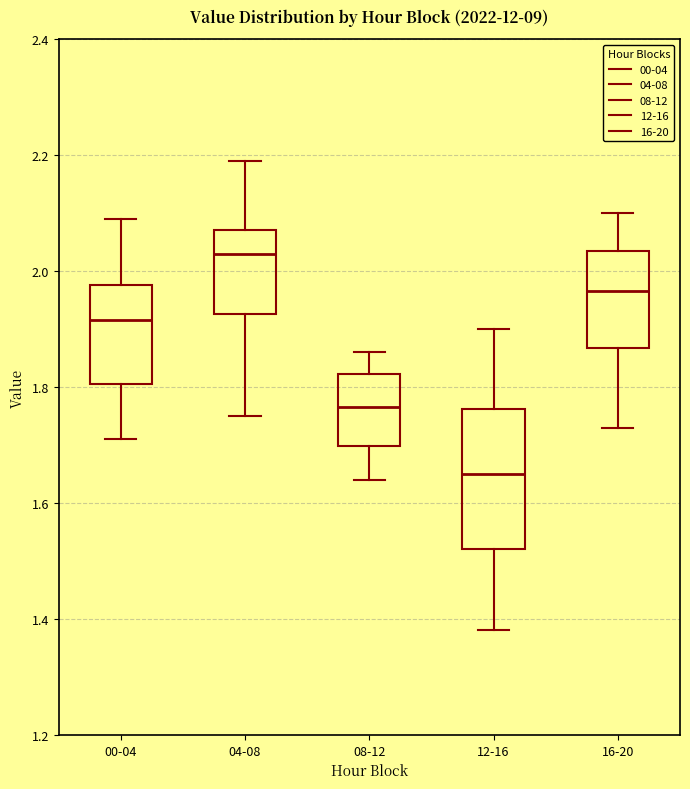

Where does the upper whisker of the box for 08-12 end on the y-axis? The values are not printed on the chart, so give them approximately, as read against the axis.

1.86